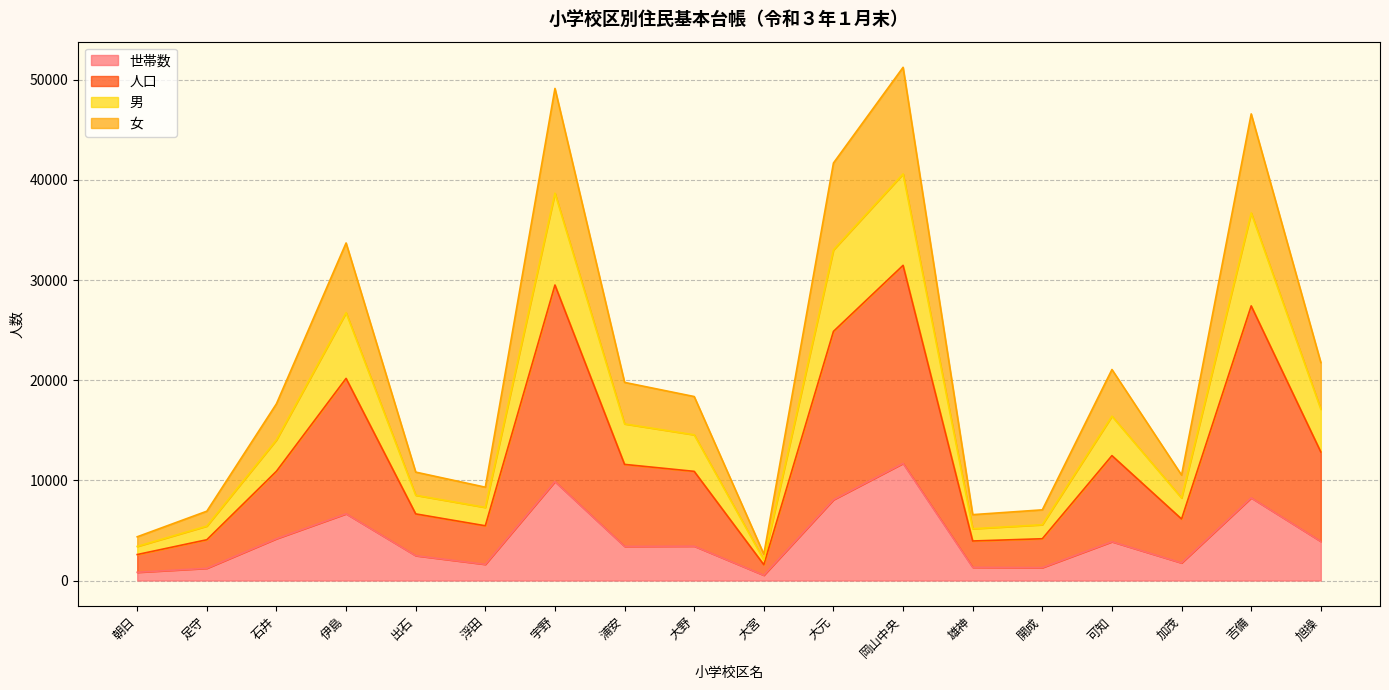

True or false: 世帯数 and 女 intersect in this chart.

False